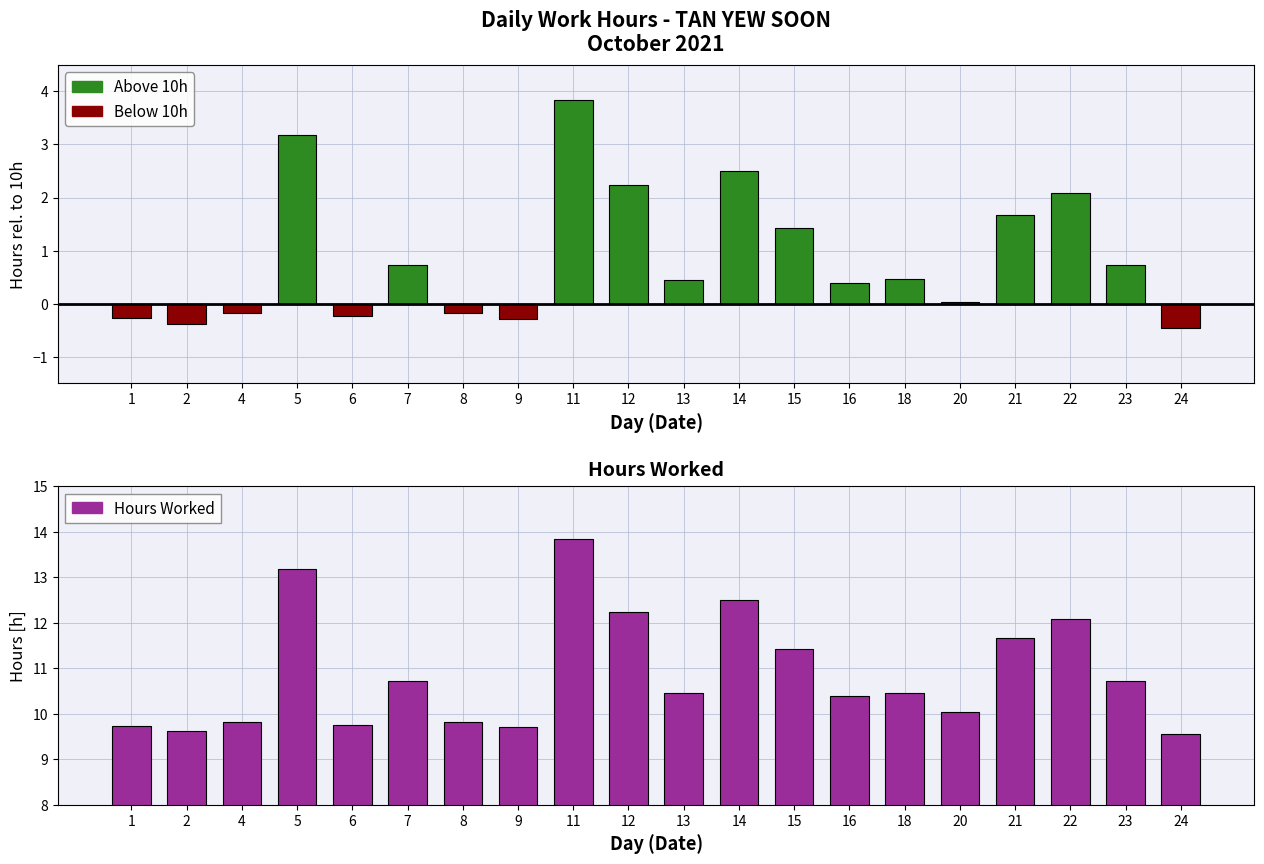

Reading left to right, extract all data points from this chart.

Above 10h: 1=0.0	2=0.0	4=0.0	5=3.2	6=0.0	7=0.7	8=0.0	9=0.0	11=3.8	12=2.2	13=0.4	14=2.5	15=1.4	16=0.4	18=0.5	20=0.0	21=1.7	22=2.1	23=0.7	24=0.0
Below 10h: 1=-0.3	2=-0.4	4=-0.2	5=0.0	6=-0.2	7=0.0	8=-0.2	9=-0.3	11=0.0	12=0.0	13=0.0	14=0.0	15=0.0	16=0.0	18=0.0	20=0.0	21=0.0	22=0.0	23=0.0	24=-0.4
Hours Worked: 1=9.7	2=9.6	4=9.8	5=13.2	6=9.8	7=10.7	8=9.8	9=9.7	11=13.8	12=12.2	13=10.4	14=12.5	15=11.4	16=10.4	18=10.5	20=10.0	21=11.7	22=12.1	23=10.7	24=9.6